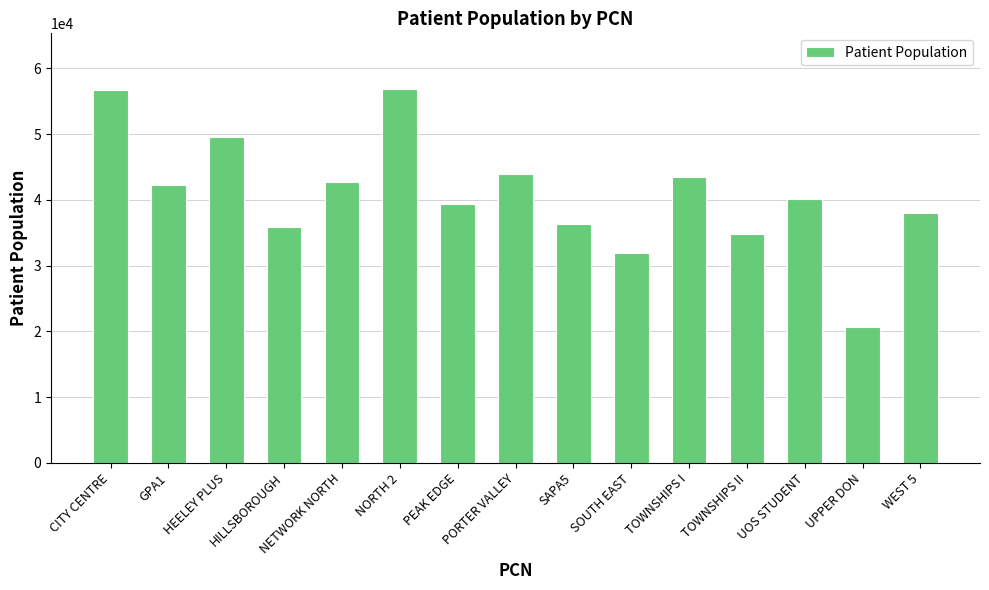

What is the sum of the values at GPA1 and CITY CENTRE?

99051